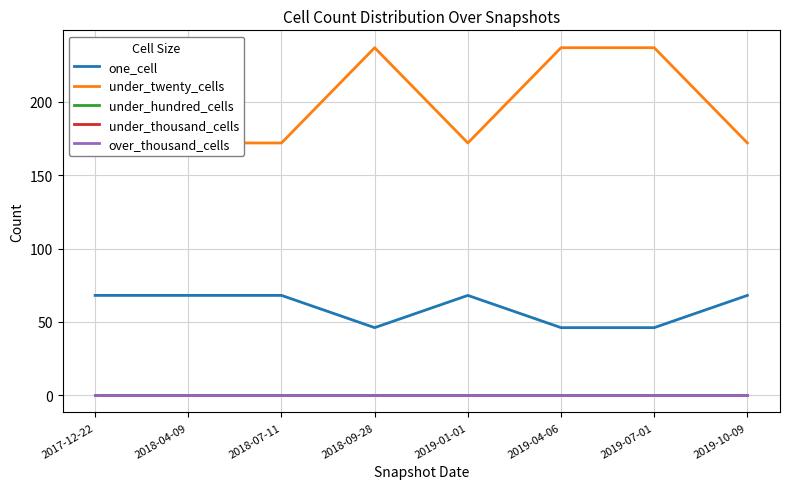

Which series has the largest total across all categories?

under_twenty_cells